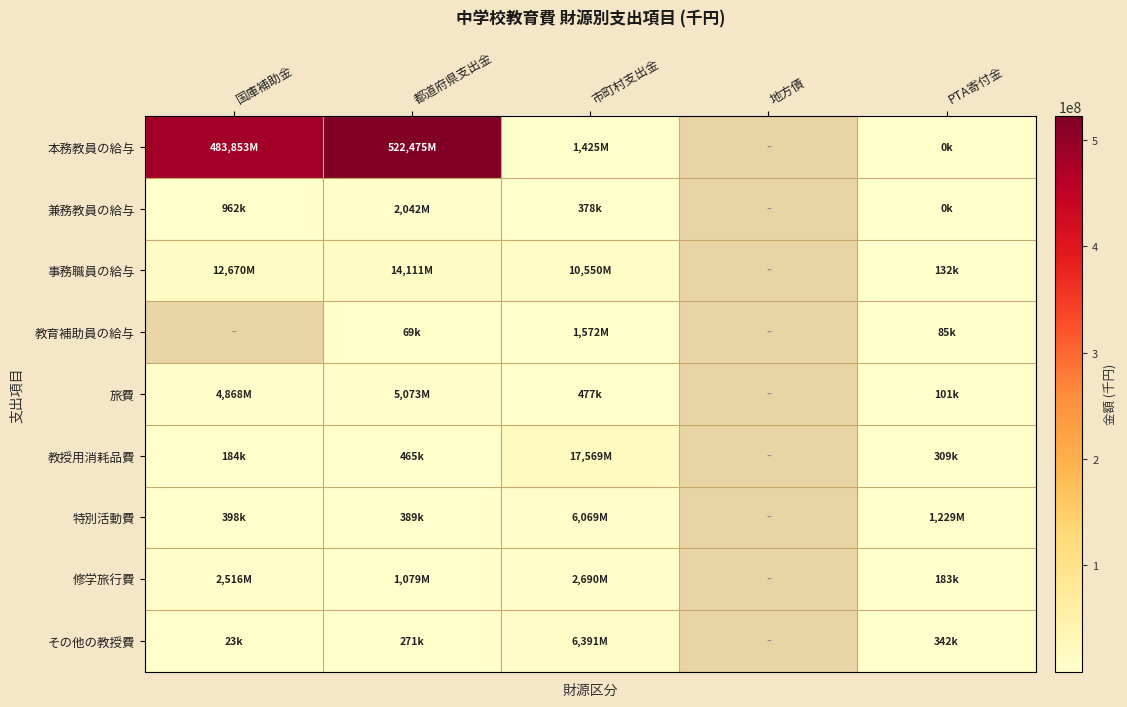

What is the minimum value shown in the chart?

18.0